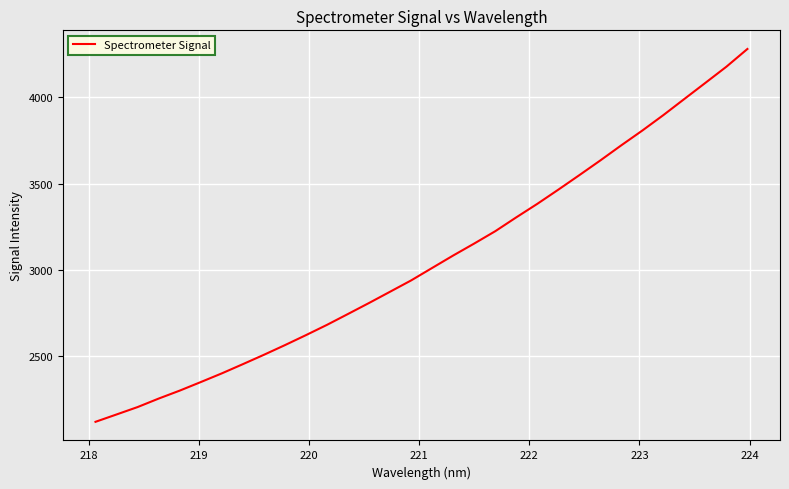

What is the greatest value displayed?

4280.6